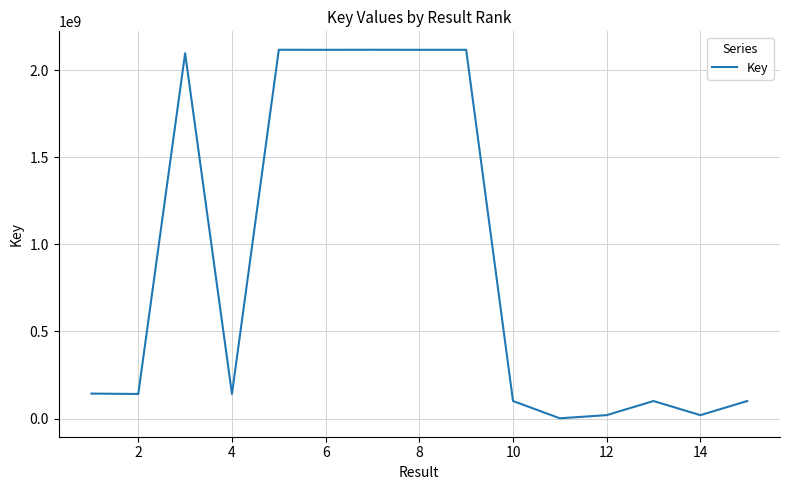

What is the maximum value shown in the chart?

2118115022